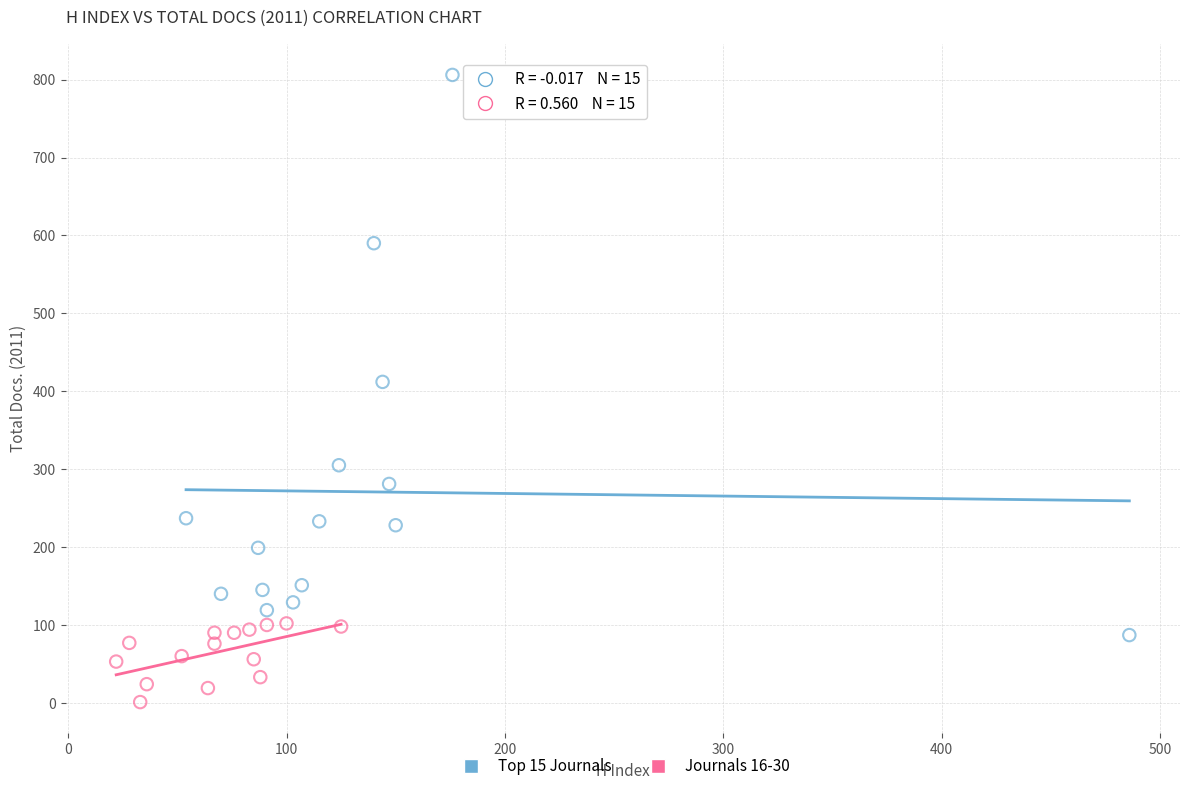

Which series has the largest Y range (max minus min)?

Top 15 Journals